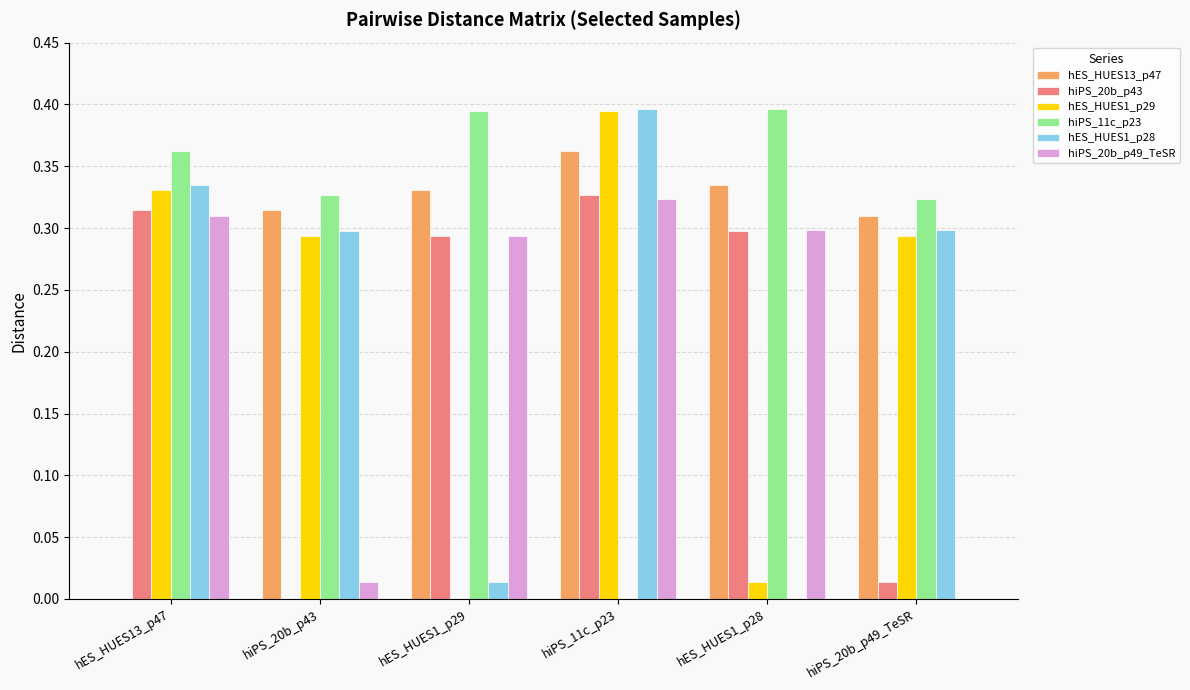

Which series has the largest total across all categories?

hiPS_11c_p23